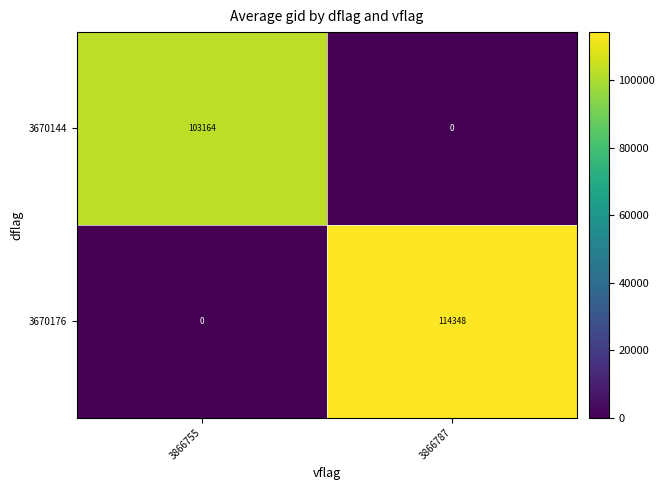

At which label is 3670176 closest to 57174?

3866755